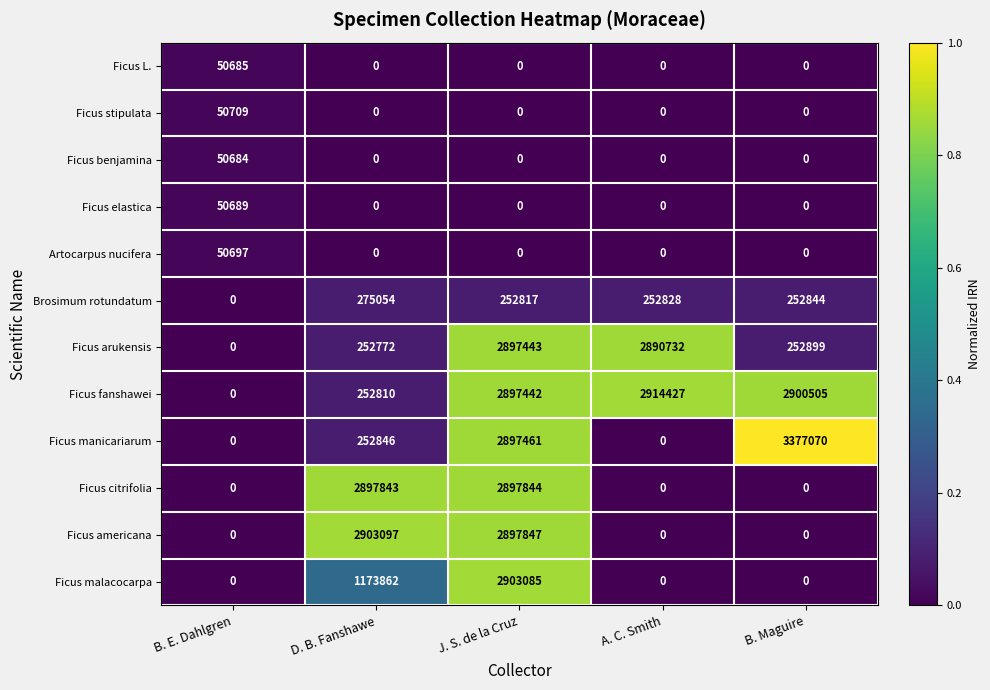

Rank the series by their maximum value, from lowest to highest.

Ficus benjamina, Ficus L., Ficus elastica, Artocarpus nucifera, Ficus stipulata, Brosimum rotundatum, Ficus arukensis, Ficus citrifolia, Ficus malacocarpa, Ficus americana, Ficus fanshawei, Ficus manicariarum